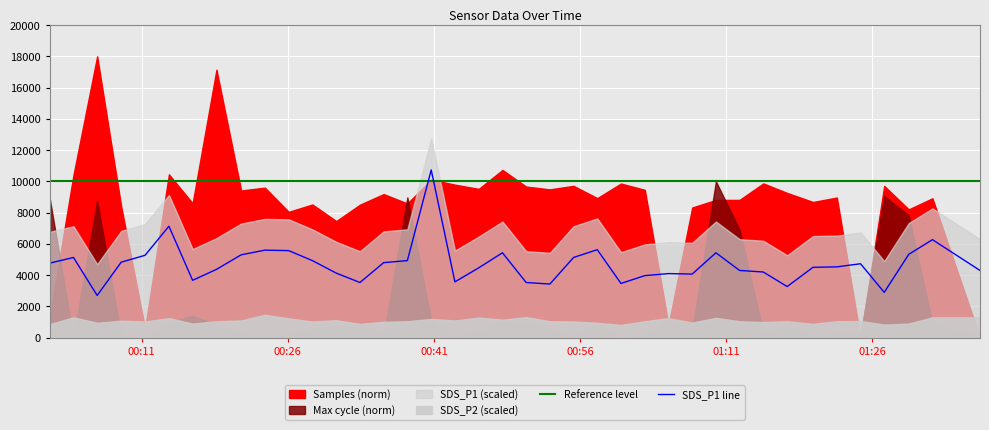

Which series ends up on top after the final intersection of SDS_P1 line and Reference level?

Reference level